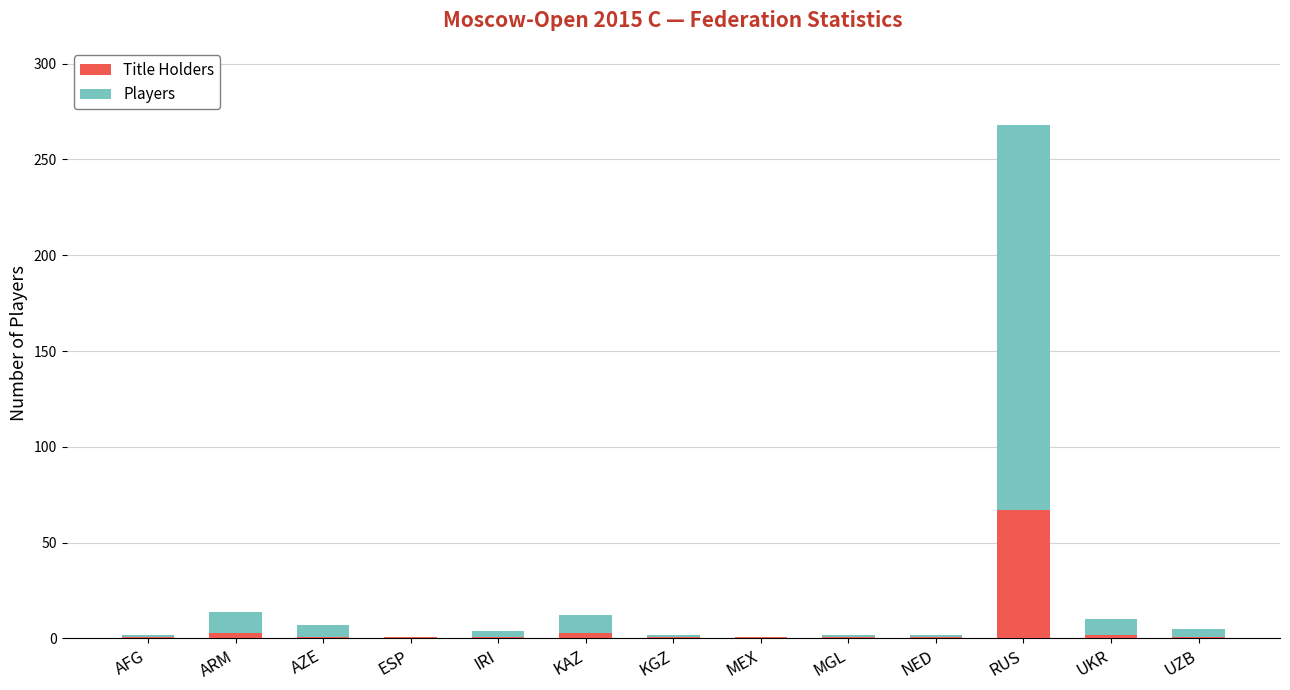

At which category is the sum across all series the highest?

RUS